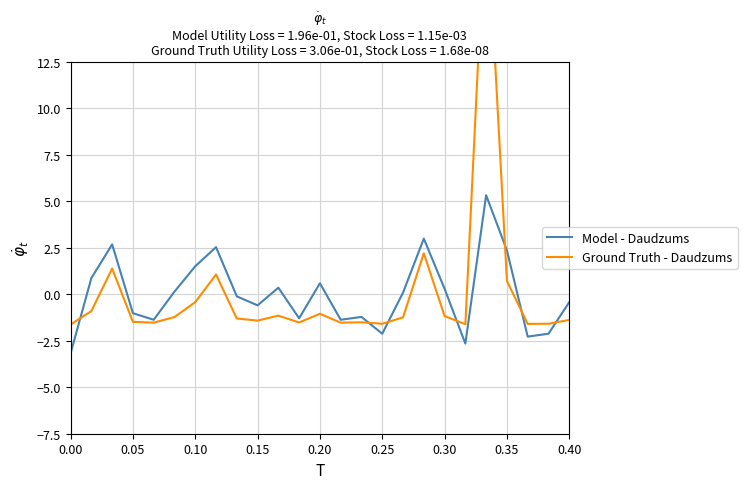

What is the maximum value for Model - Daudzums?

5.3